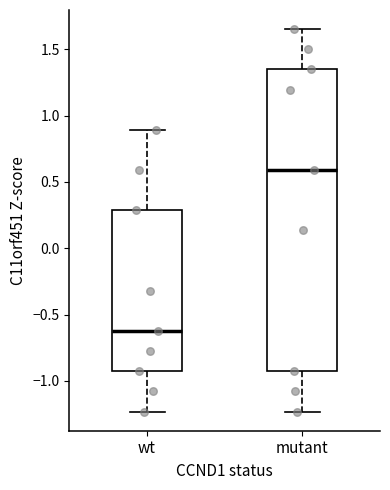

Which box is the tallest, from its lower edge to its upper edge?

mutant